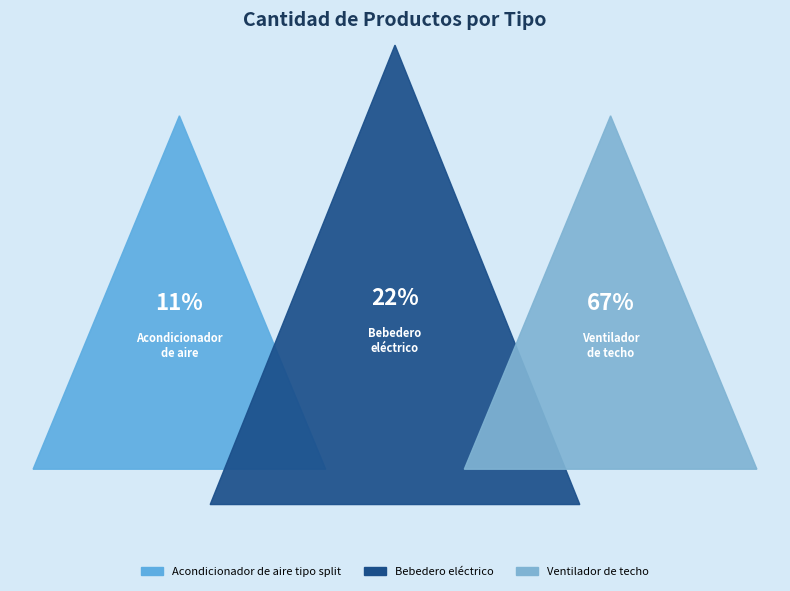

Which has a higher value, Bebedero eléctrico or Acondicionador de aire tipo split?

Bebedero eléctrico